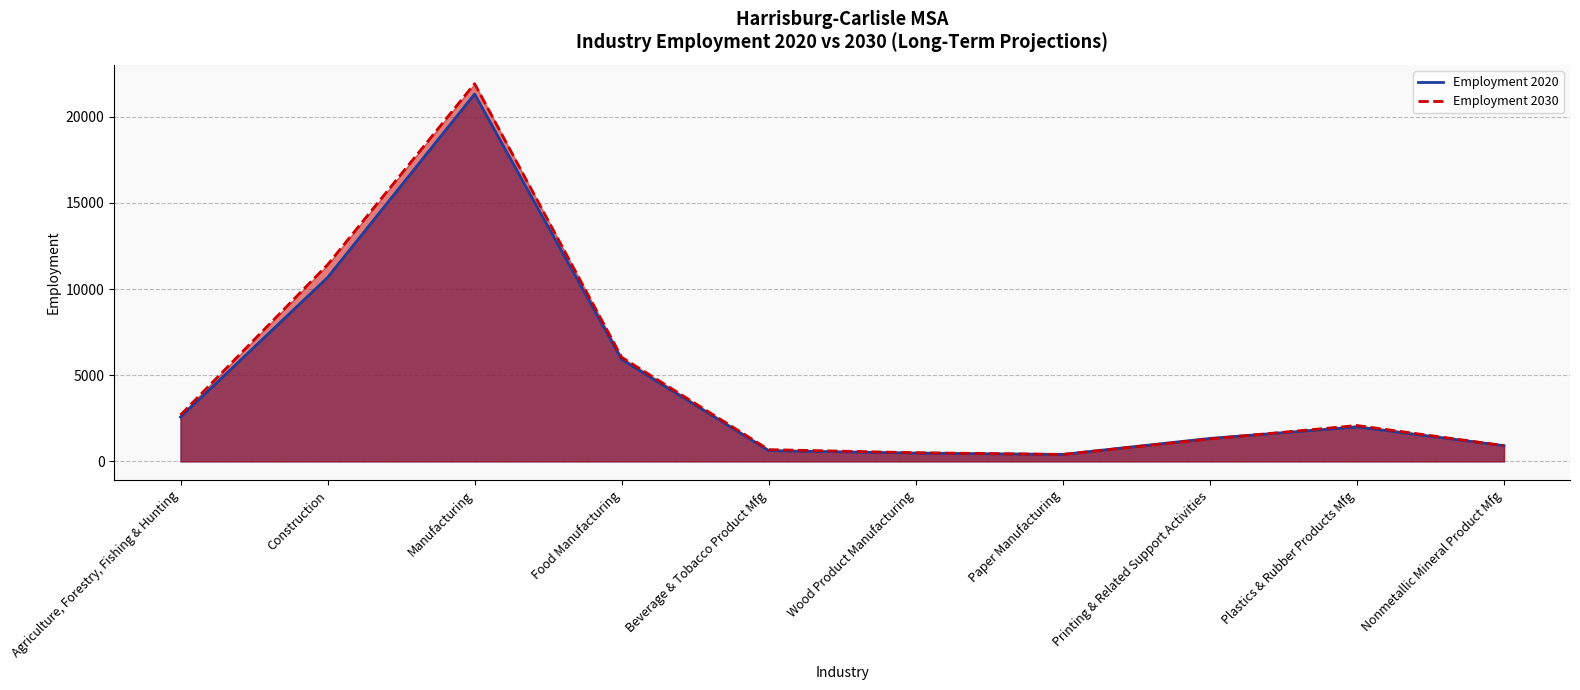

Which series has the largest range (max minus min)?

Employment 2030